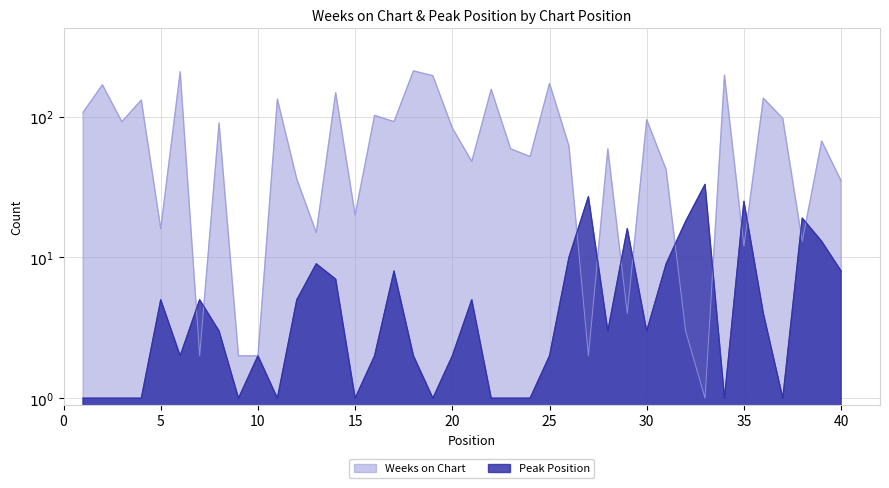

Reading left to right, what are all the values shown in this chart?

Weeks on Chart: 107	168	92	131	16	208	2	90	2	2	133	36	15	148	20	102	92	211	195	83	48	156	59	52	172	62	2	59	4	95	42	3	1	197	12	135	97	13	67	35
Peak Position: 1	1	1	1	5	2	5	3	1	2	1	5	9	7	1	2	8	2	1	2	5	1	1	1	2	10	27	3	16	3	9	18	33	1	25	4	1	19	13	8